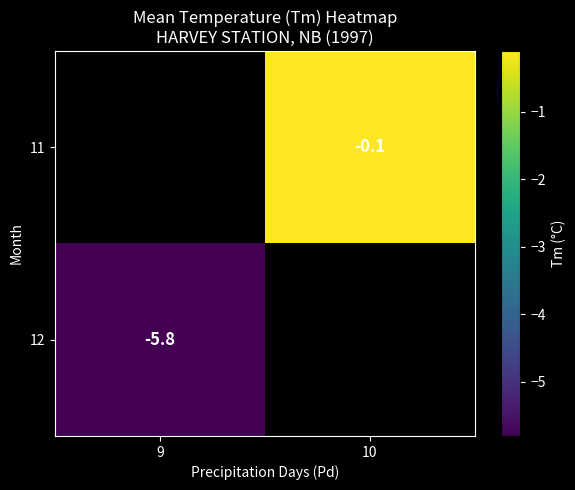

True or false: 12 has a value of -8.8 at 9.

False